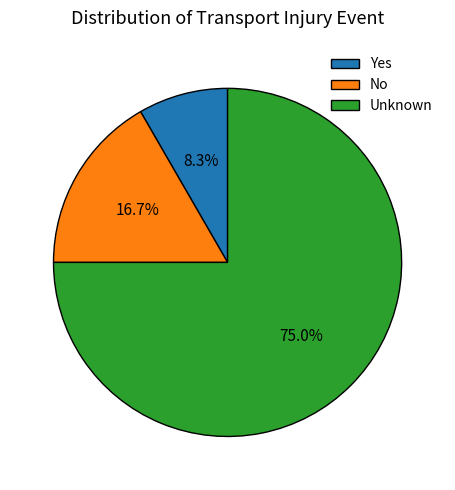

To the nearest percent, what is the difference between the largest and smallest slice percentages?

67%